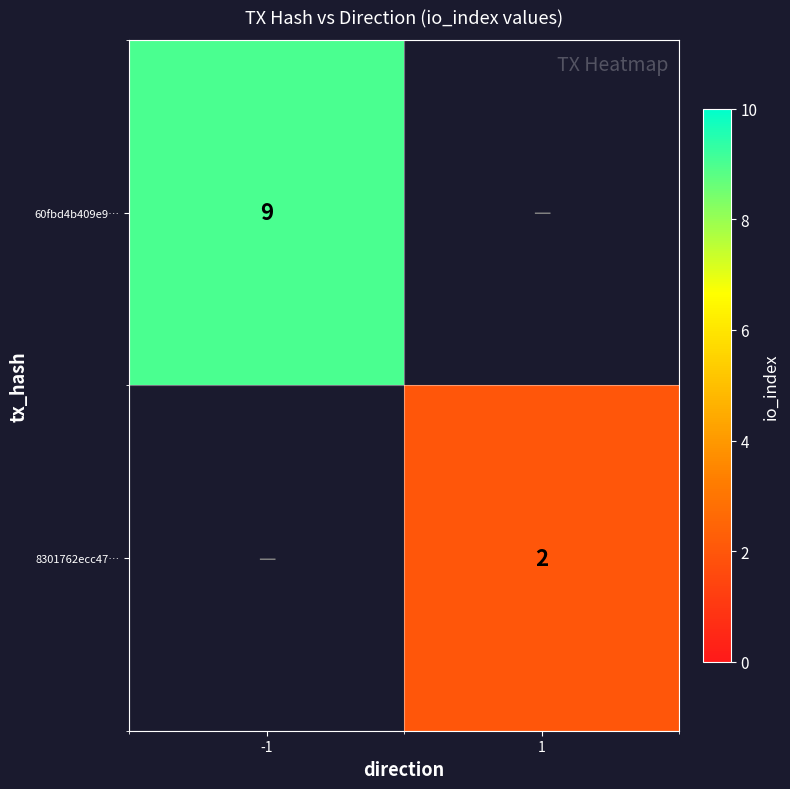

The value of 8301762ecc47… at 1 is 1.3. True or false?

False